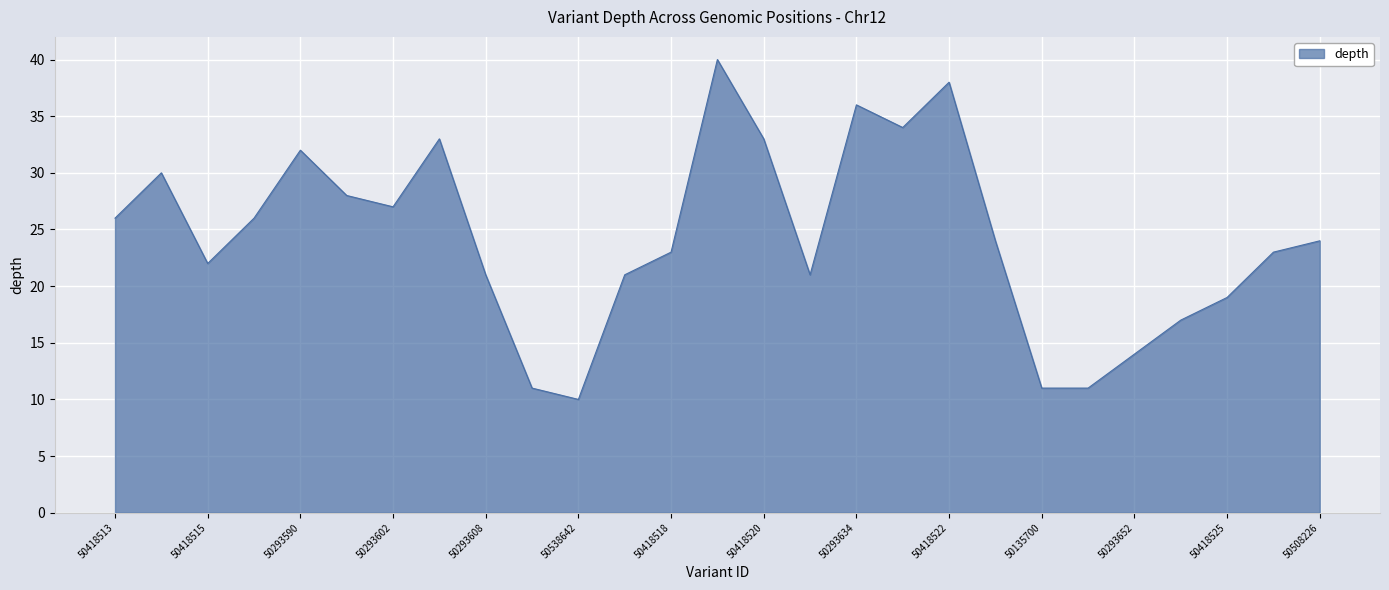

What is the difference between the maximum and minimum values?

30